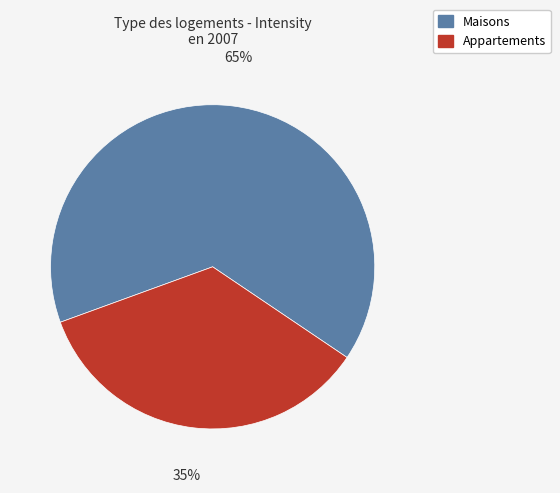

How many slices are in this pie chart?

2